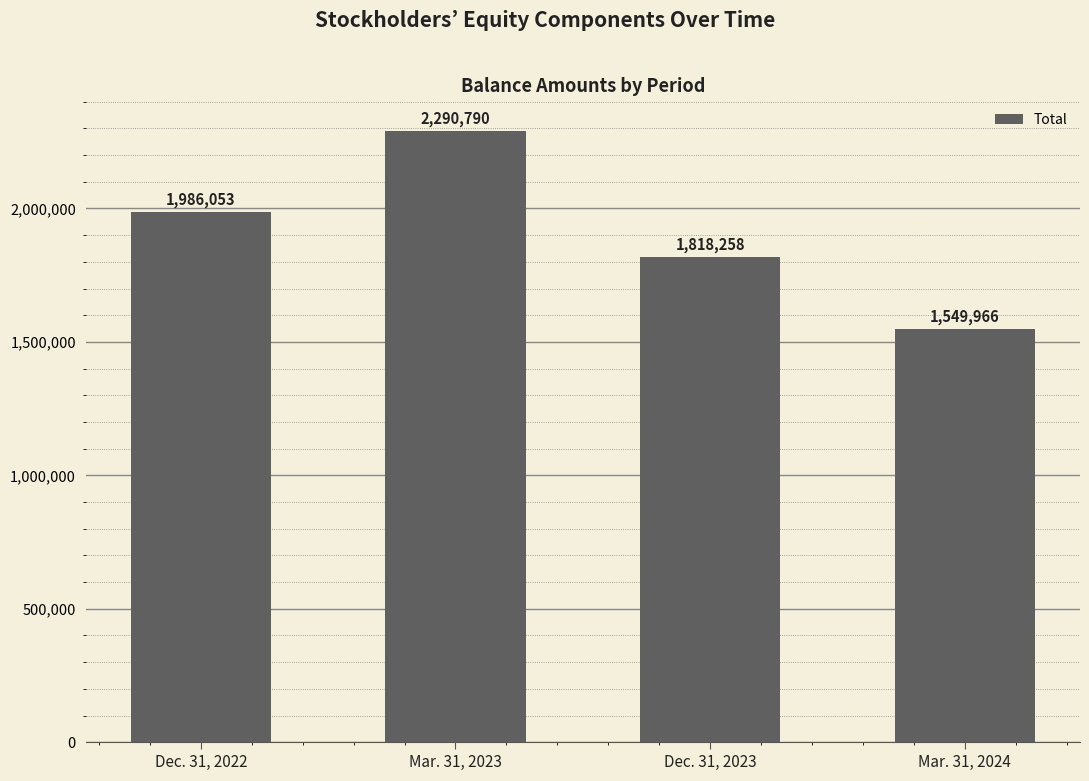

Reading left to right, list all the values displayed in this chart.

Dec. 31, 2022=1986053	Mar. 31, 2023=2290790	Dec. 31, 2023=1818258	Mar. 31, 2024=1549966